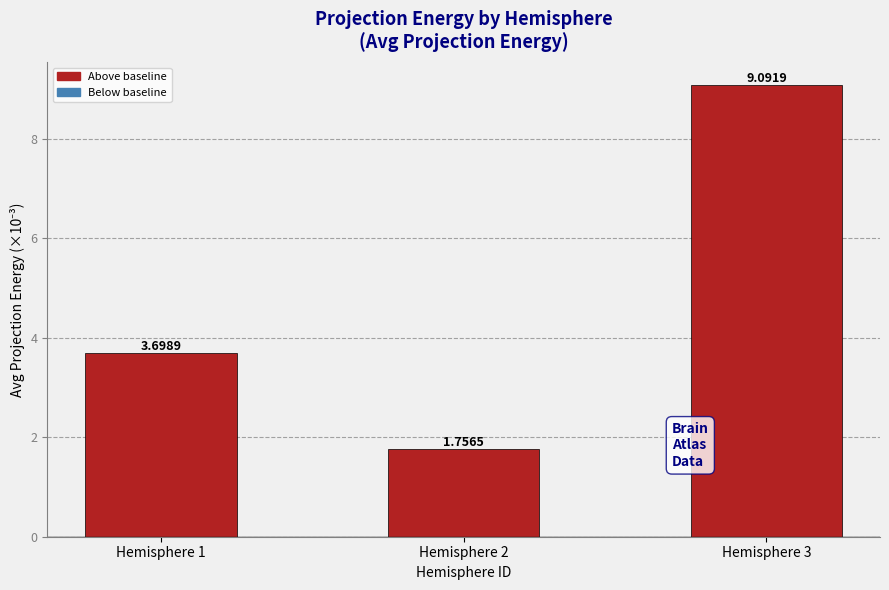

What is the sum of all values?

14.5